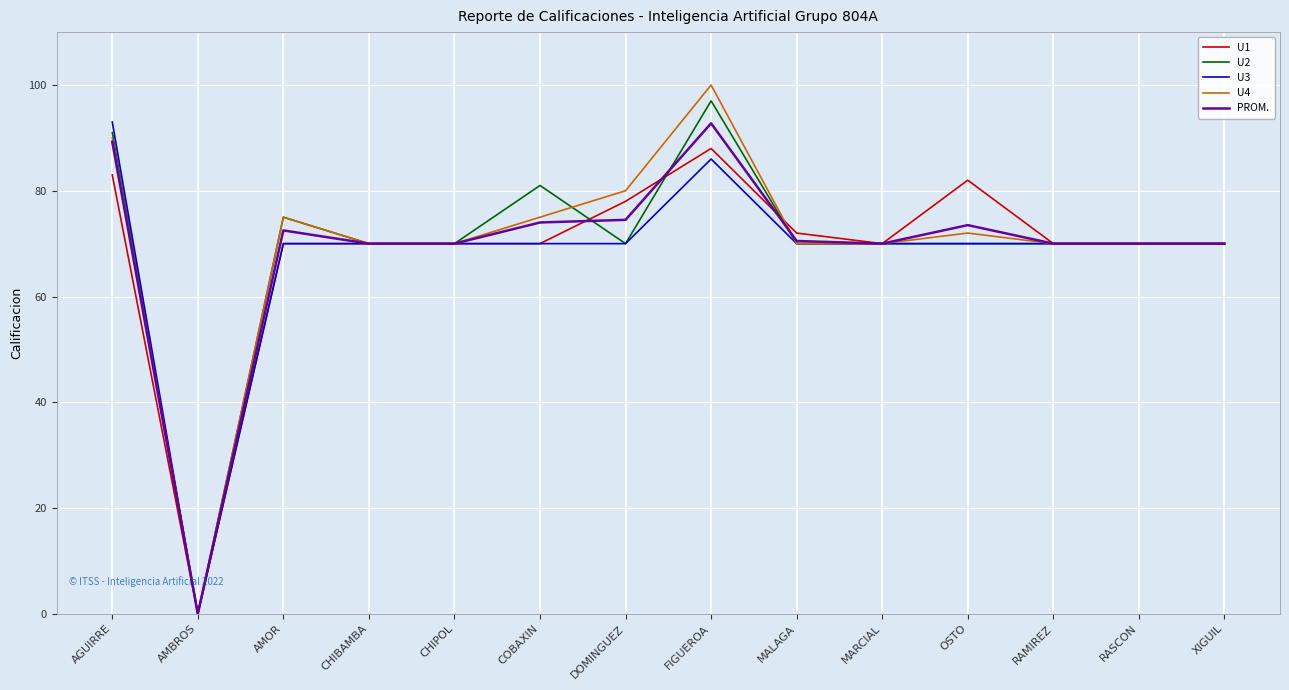

Which series changed the most between AGUIRRE and COBAXIN?

U3